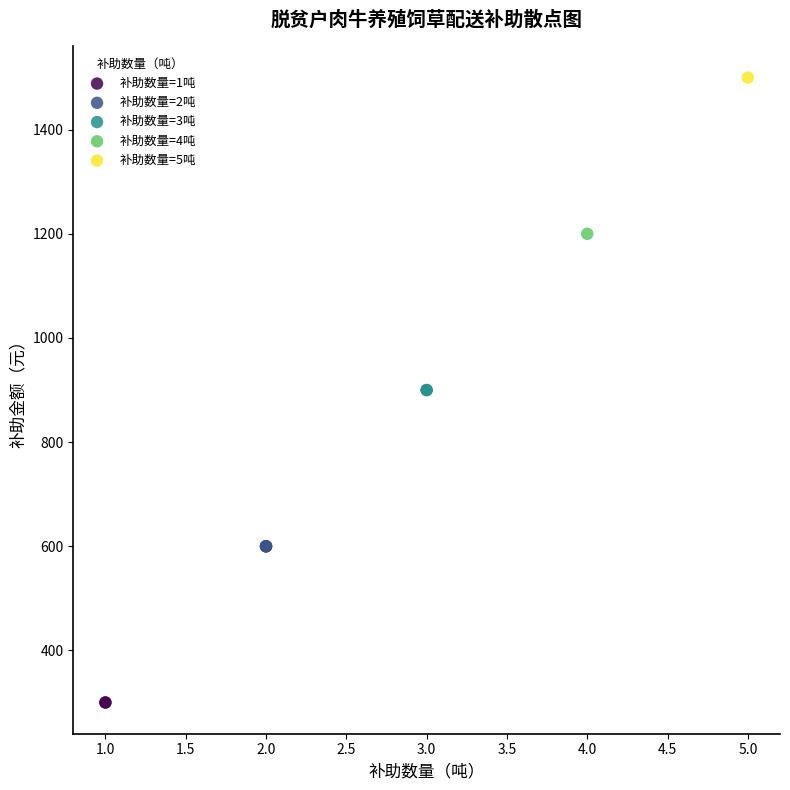

Which series contains the lowest Y value?

补助数量=1吨